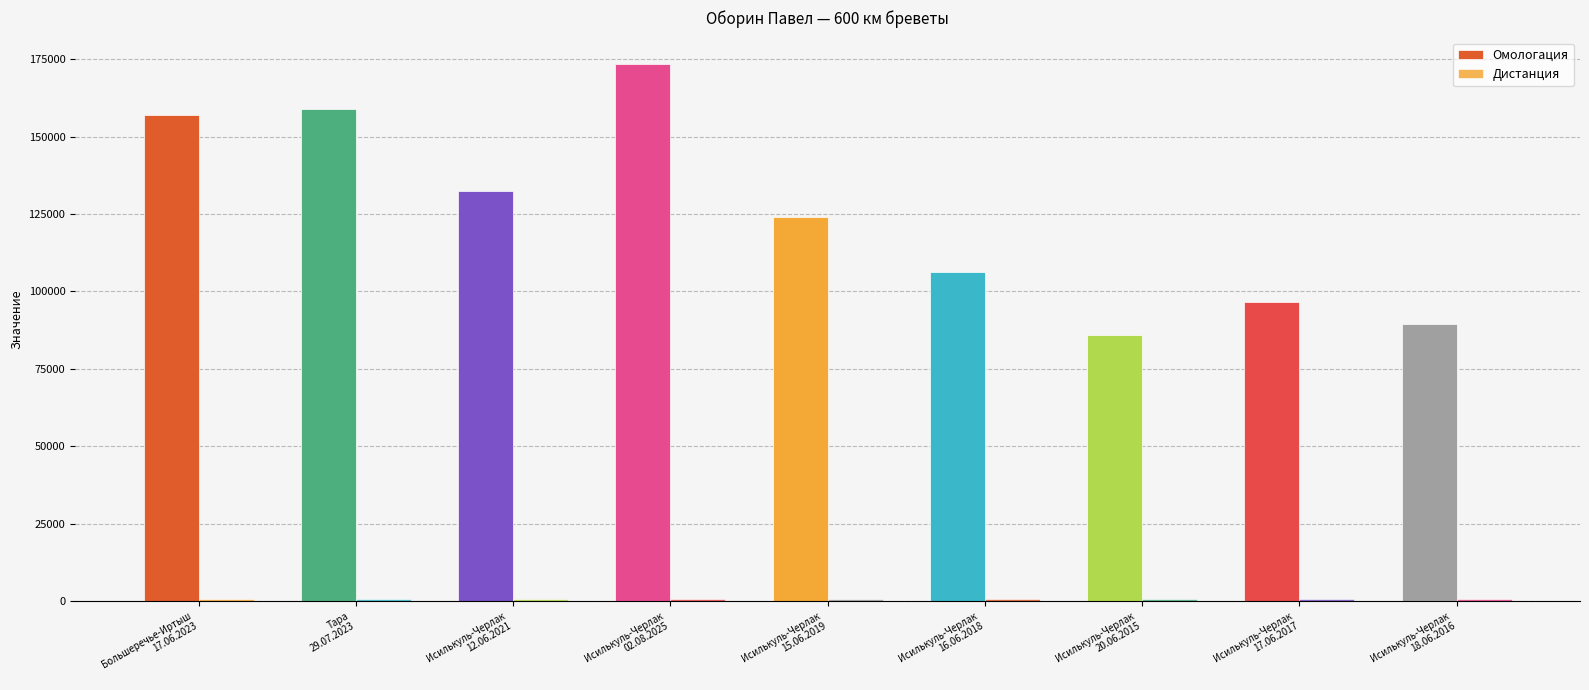

How many data points does each series have?

9